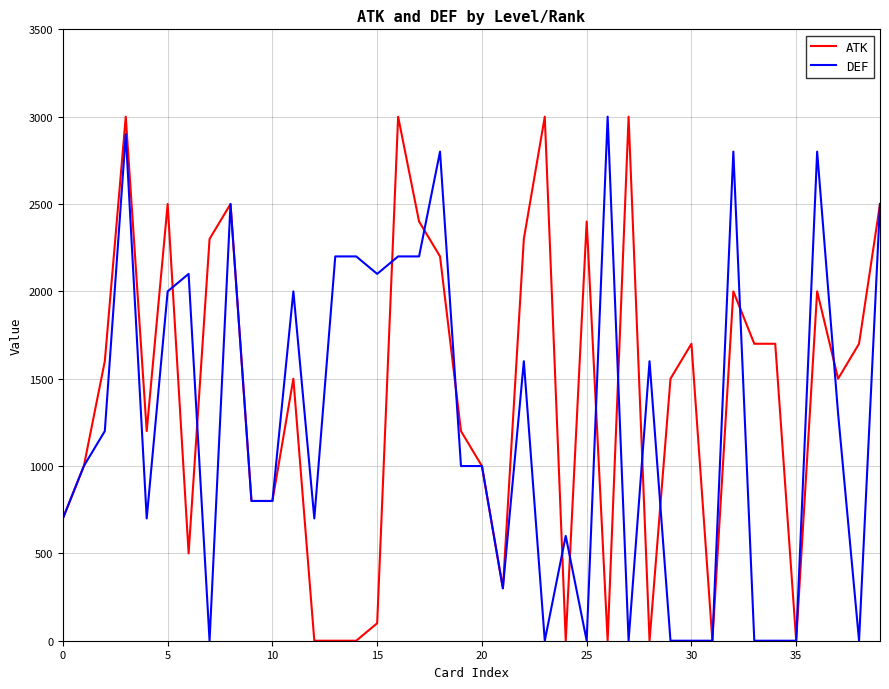

Reading left to right, extract all data points from this chart.

ATK: 700	1000	1600	3000	1200	2500	500	2300	2500	800	800	1500	0	0	0	100	3000	2400	2200	1200	1000	300	2300	3000	0	2400	0	3000	0	1500	1700	0	2000	1700	1700	0	2000	1500	1700	2500
DEF: 700	1000	1200	2900	700	2000	2100	0	2500	800	800	2000	700	2200	2200	2100	2200	2200	2800	1000	1000	300	1600	0	600	0	3000	0	1600	0	0	0	2800	0	0	0	2800	1300	0	2500